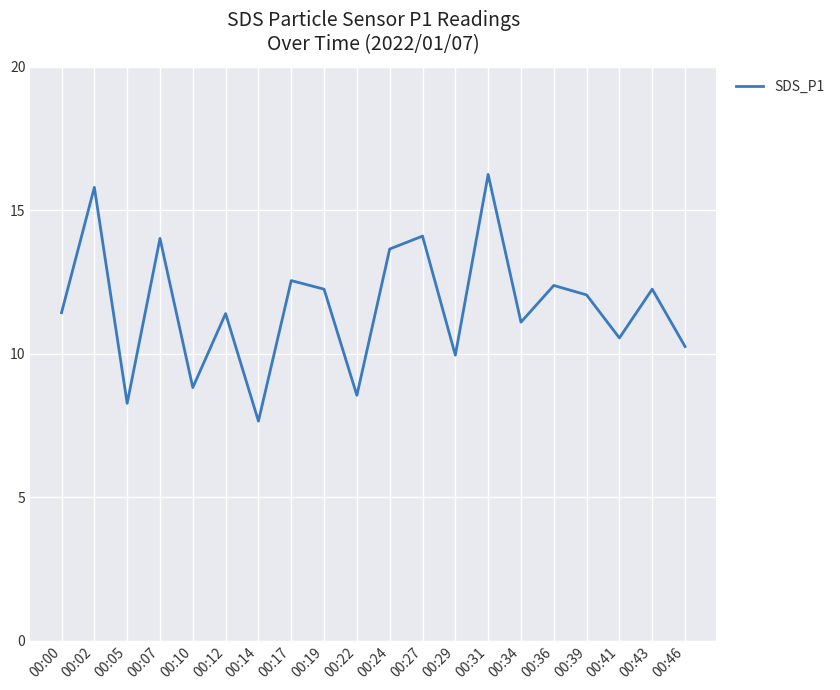

What value does the data have at 00:05?

8.3